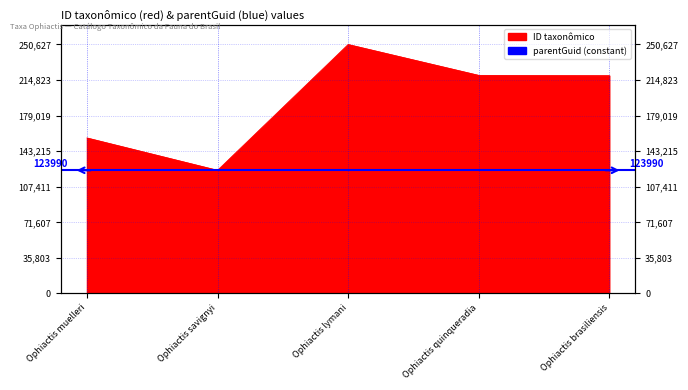

The value at Ophiactis savignyi is 123995. True or false?

True